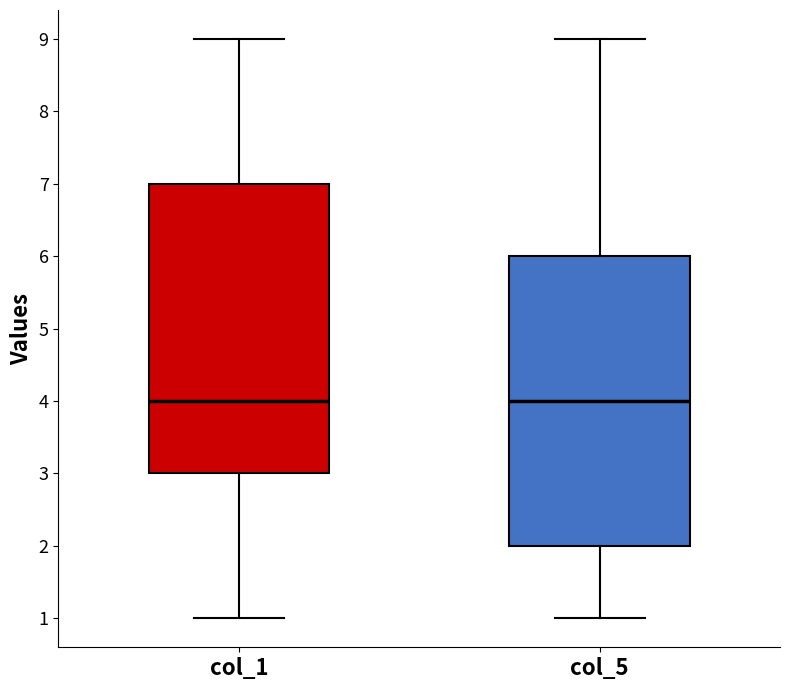

Where does the median line of the box for col_1 sit on the y-axis? The values are not printed on the chart, so give them approximately, as read against the axis.

4